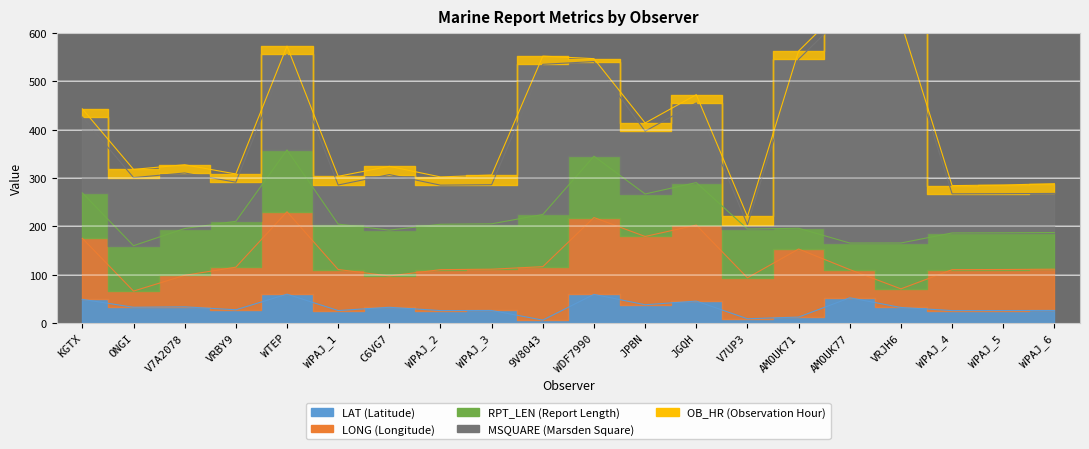

How many lines are shown in the chart?

5